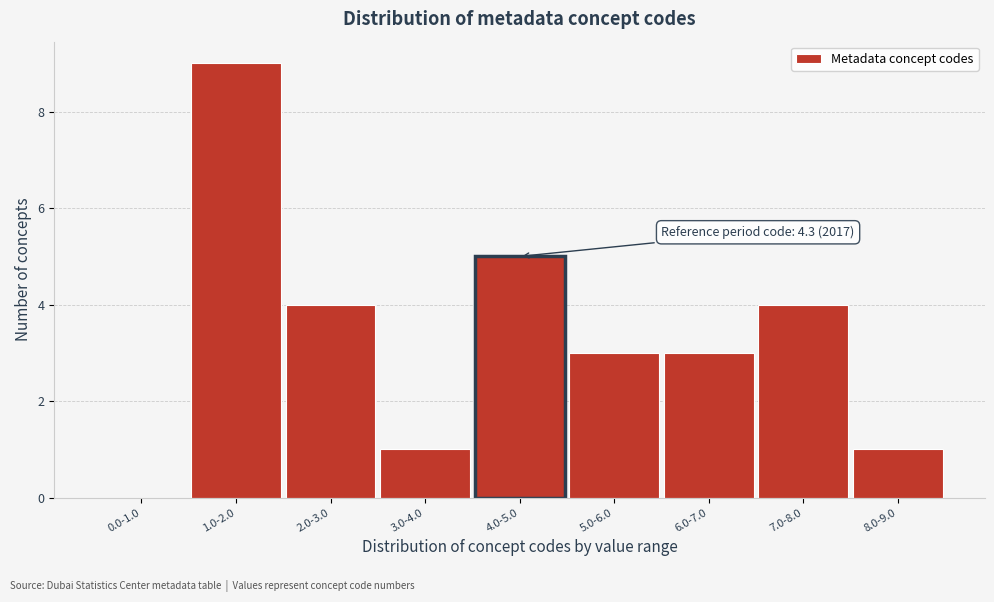

Reading left to right, list all the values displayed in this chart.

0.0-1.0=0	1.0-2.0=9	2.0-3.0=4	3.0-4.0=1	4.0-5.0=5	5.0-6.0=3	6.0-7.0=3	7.0-8.0=4	8.0-9.0=1